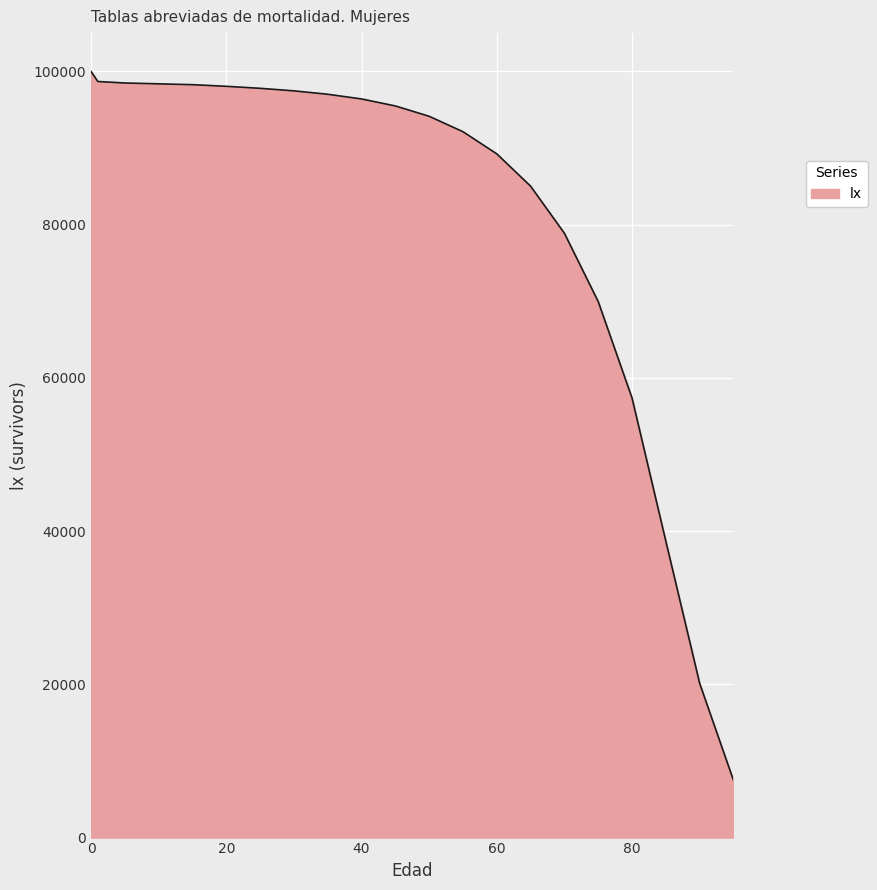

How many distinct data groups are displayed?

1